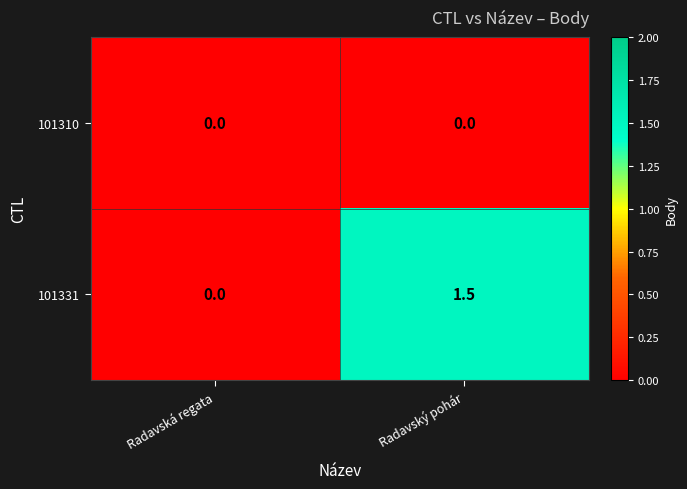

Where does the 101331 series first go above 1?

Radavský pohár